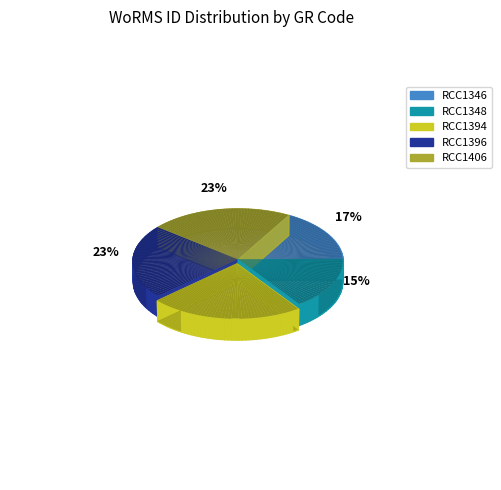

Which slice is the largest?

RCC1394